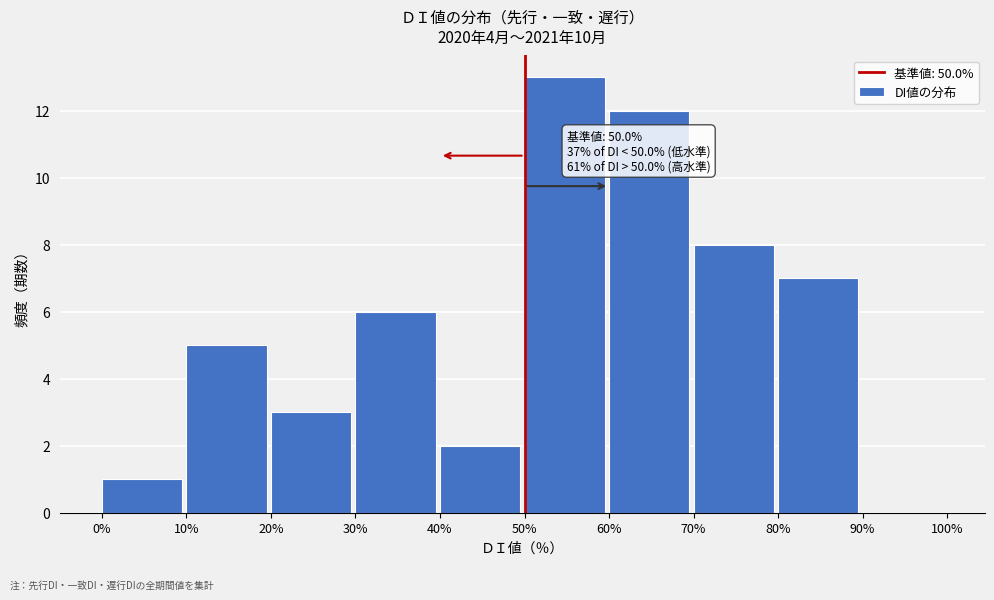

Over which range of the x-axis is the bar tallest?

50% to 60%